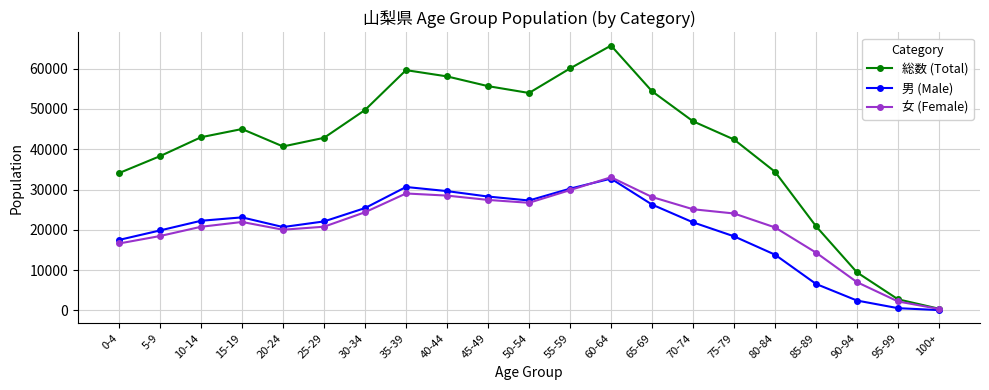

Read the 総数 (Total) value at 40-44.

58086